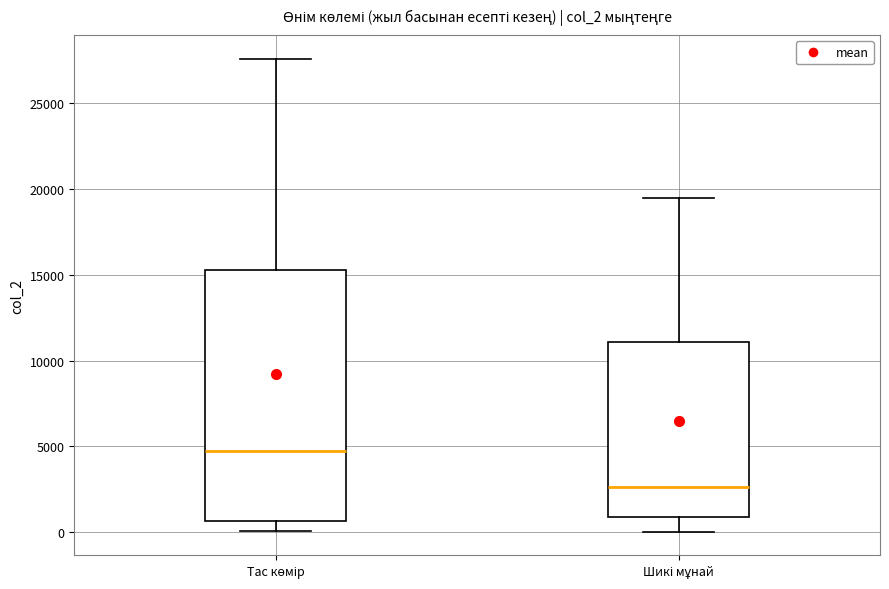

Where does the lower whisker of the box for Шикі мұнай end on the y-axis? The values are not printed on the chart, so give them approximately, as read against the axis.

0